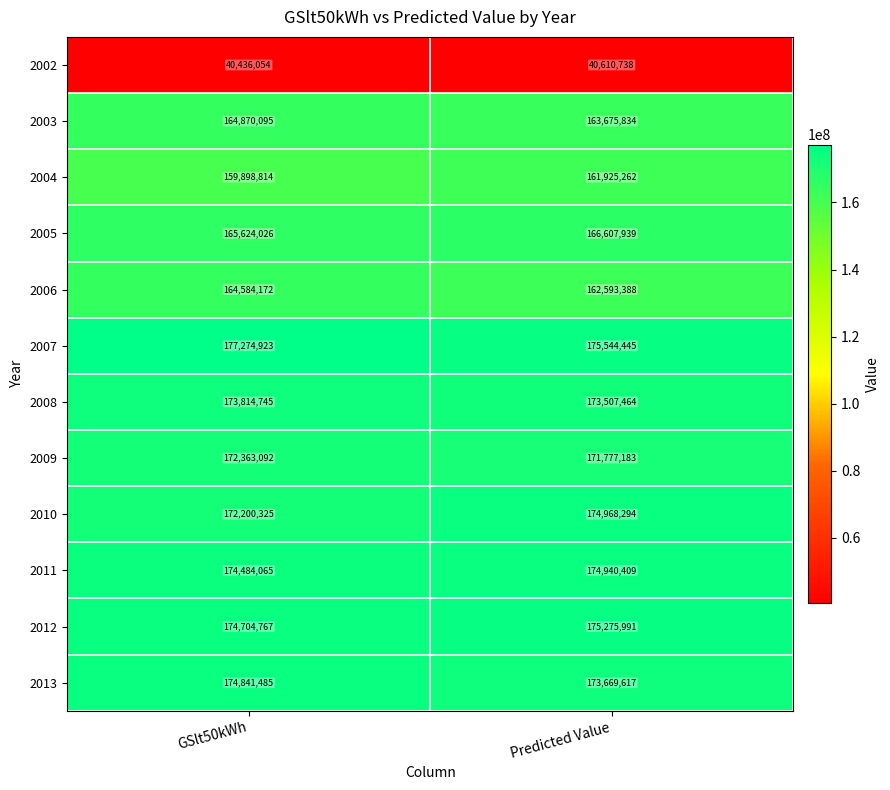

What is the approximate value of 2009 at Predicted Value?

171777183